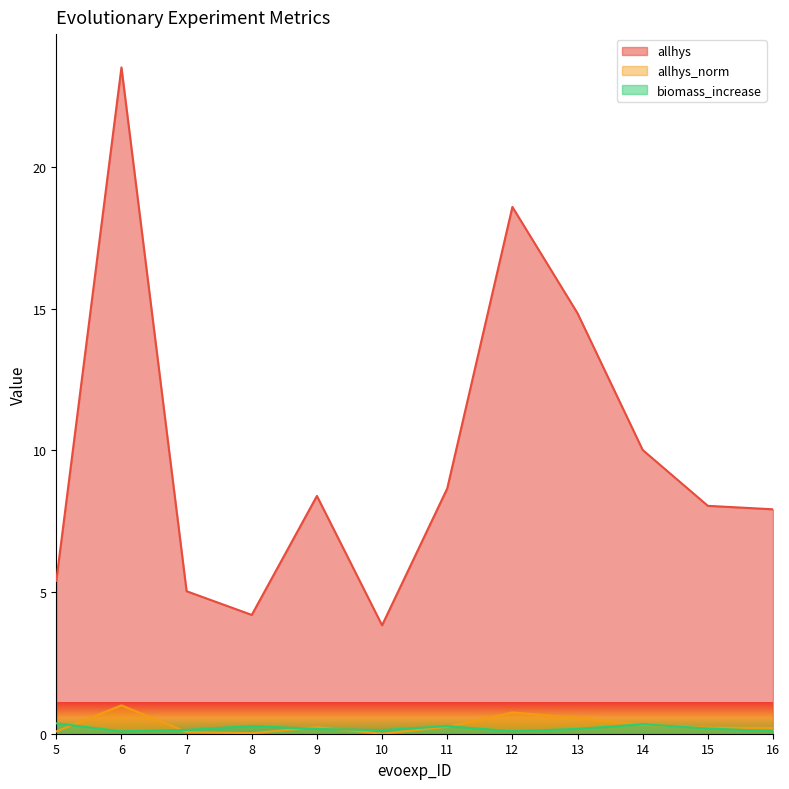

Reading left to right, transcribe all the data shown in this chart.

allhys: 5=5.4	6=23.5	7=5.0	8=4.2	9=8.4	10=3.8	11=8.7	12=18.6	13=14.8	14=10.0	15=8.0	16=7.9
allhys_norm: 5=0.1	6=1.0	7=0.1	8=0.0	9=0.2	10=0.0	11=0.2	12=0.7	13=0.6	14=0.3	15=0.2	16=0.2
biomass_increase: 5=0.4	6=0.1	7=0.1	8=0.3	9=0.2	10=0.1	11=0.3	12=0.1	13=0.2	14=0.3	15=0.2	16=0.1